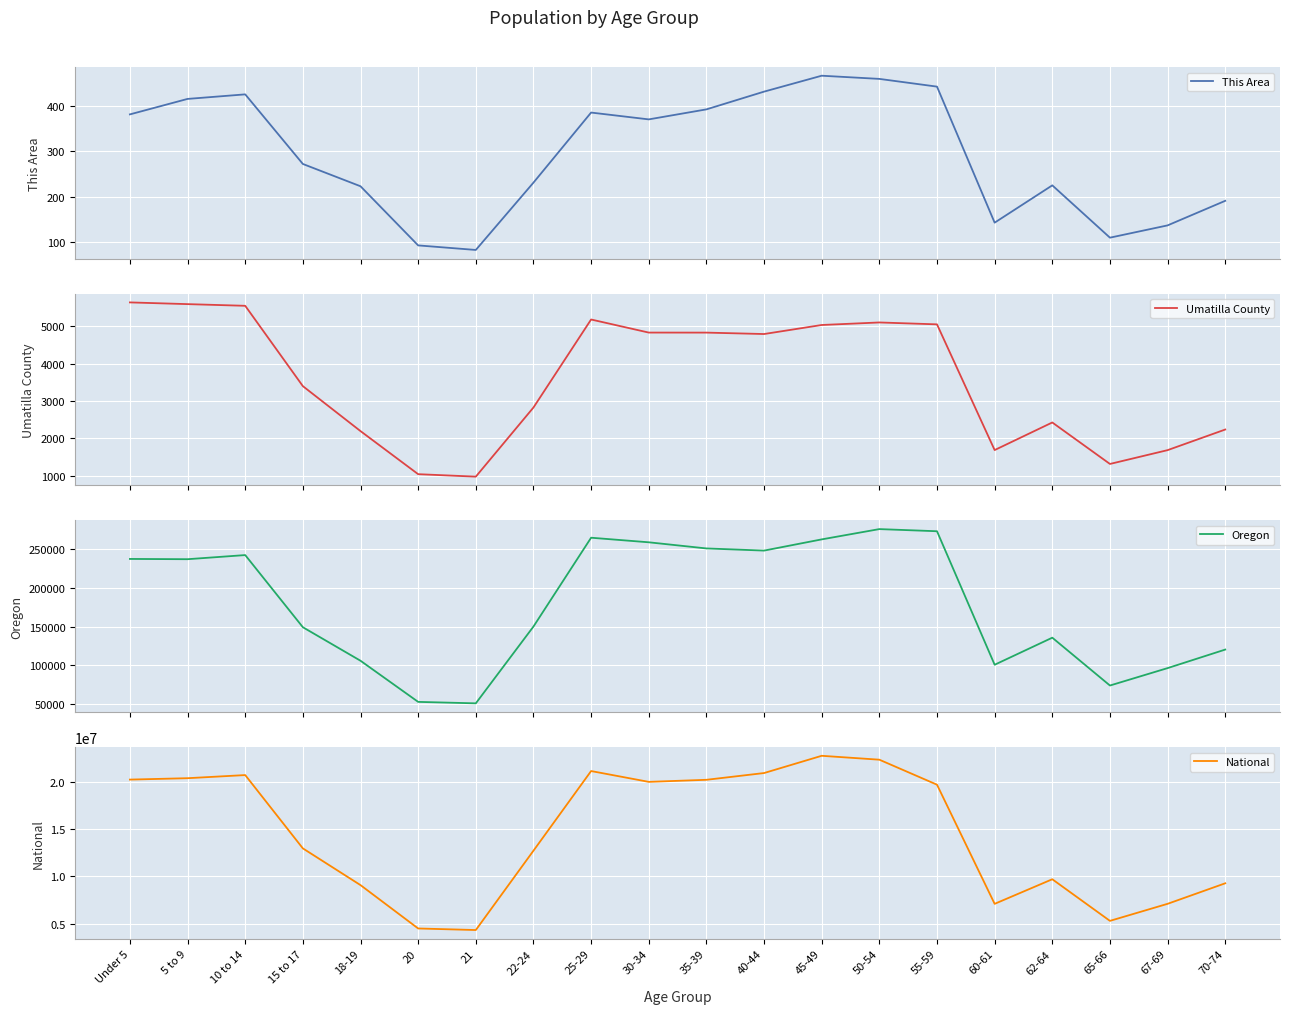

True or false: National and Umatilla County cross at least once.

False